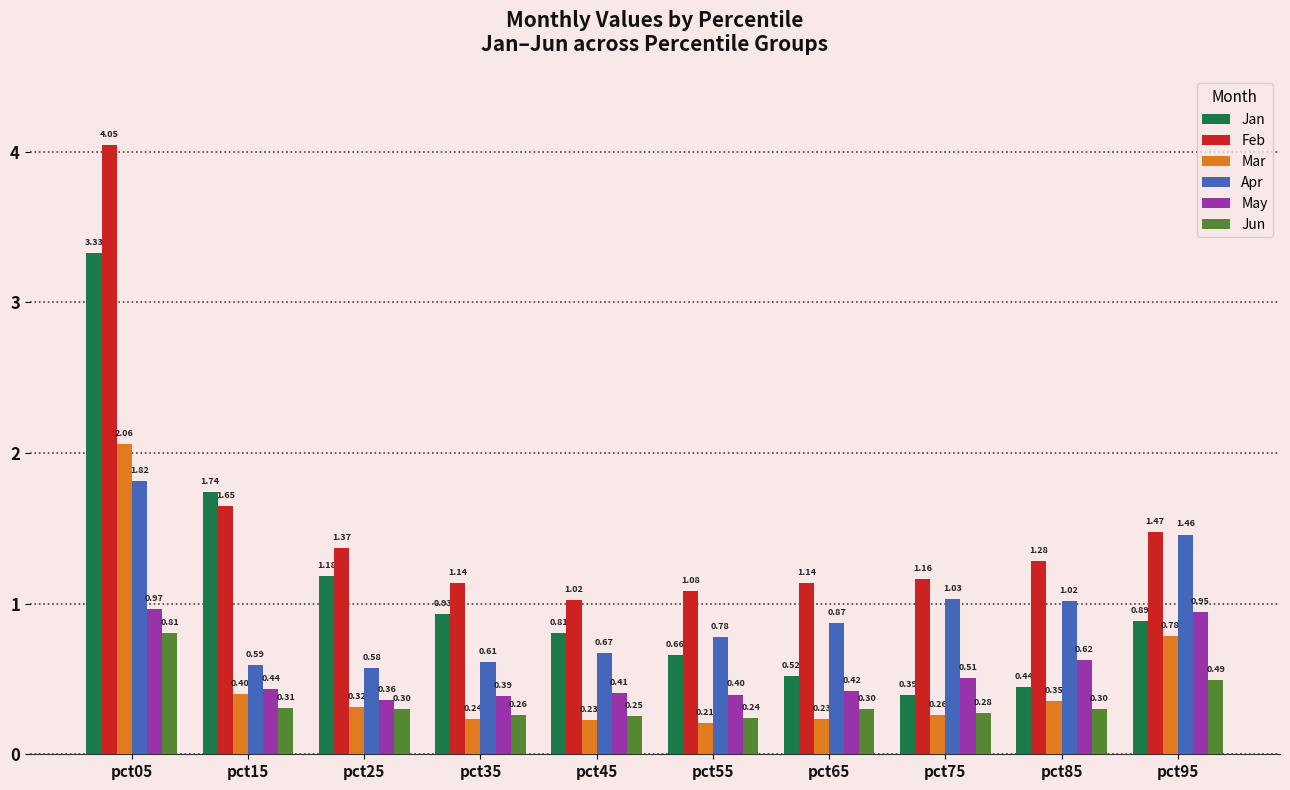

At how many categories does at least one series exceed 3?

1